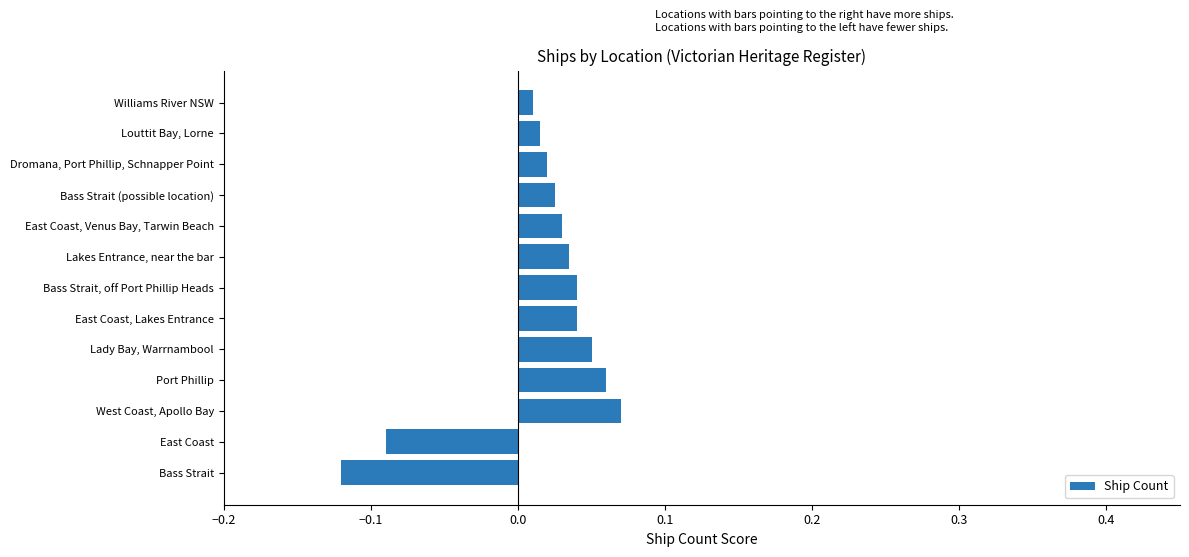

At which category does the chart reach its minimum across all series?

Bass Strait